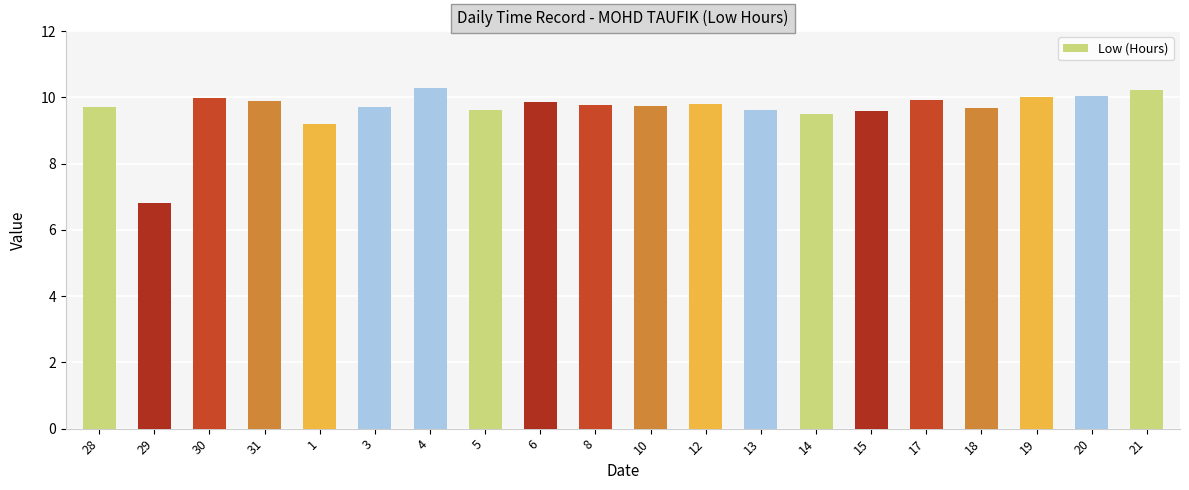

Is it true that the value at 4 is 10.3?

True